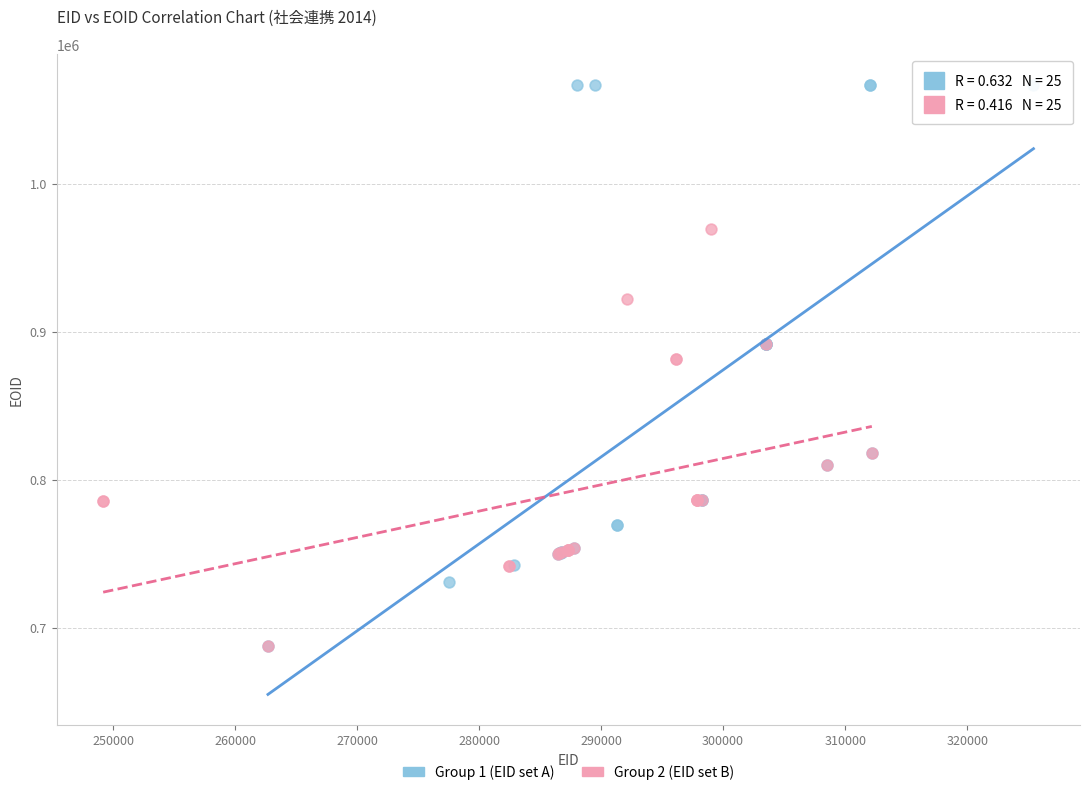

Which series reaches the maximum Y coordinate?

Group 1 (EID set A)